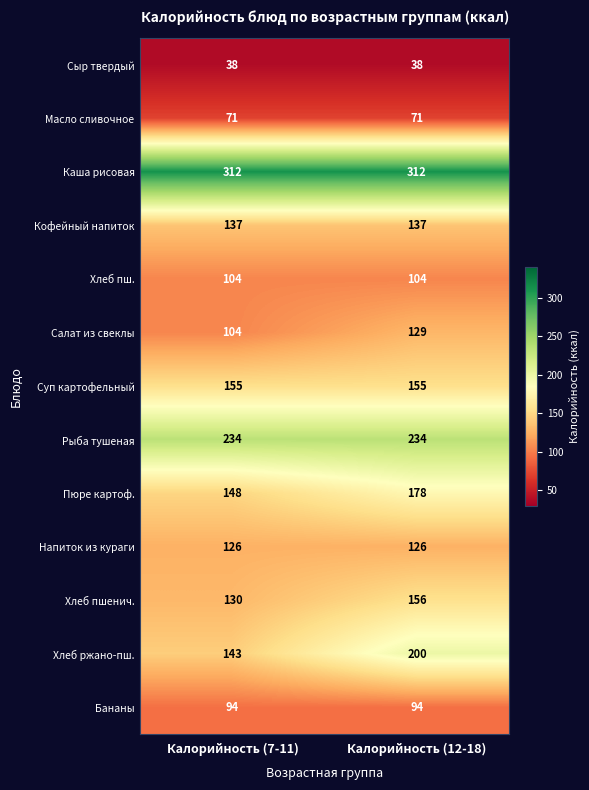

At which category is the sum across all series the highest?

Калорийность (12-18)